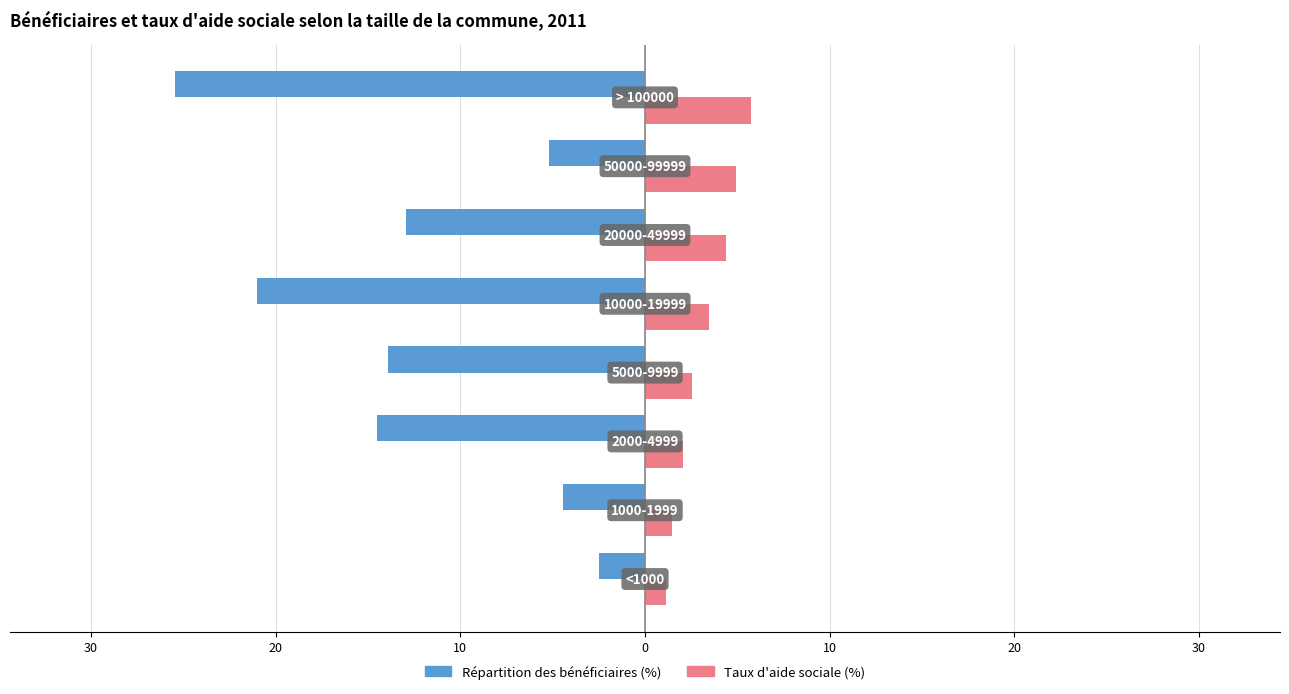

What are all the series names shown in the legend?

Répartition des bénéficiaires (%), Taux d'aide sociale (%)